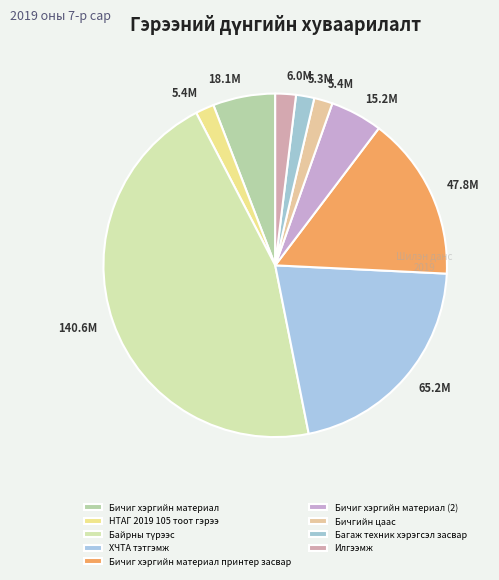

To the nearest percent, what is the difference between the Илгээмж and Бичиг хэргийн материал (2) slice percentages?

3%